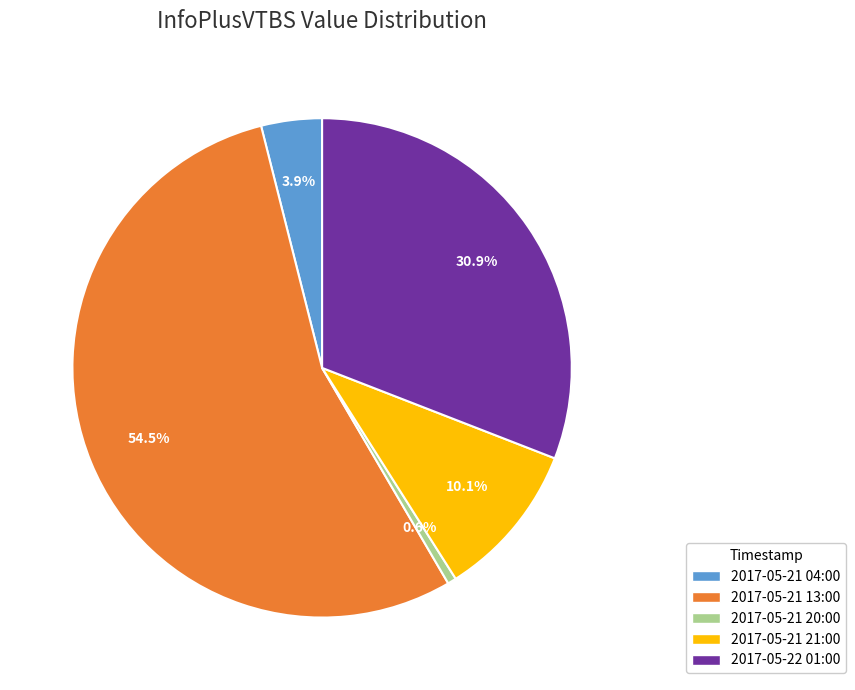

Is it true that 2017-05-21 21:00 is 10% of the pie?

True